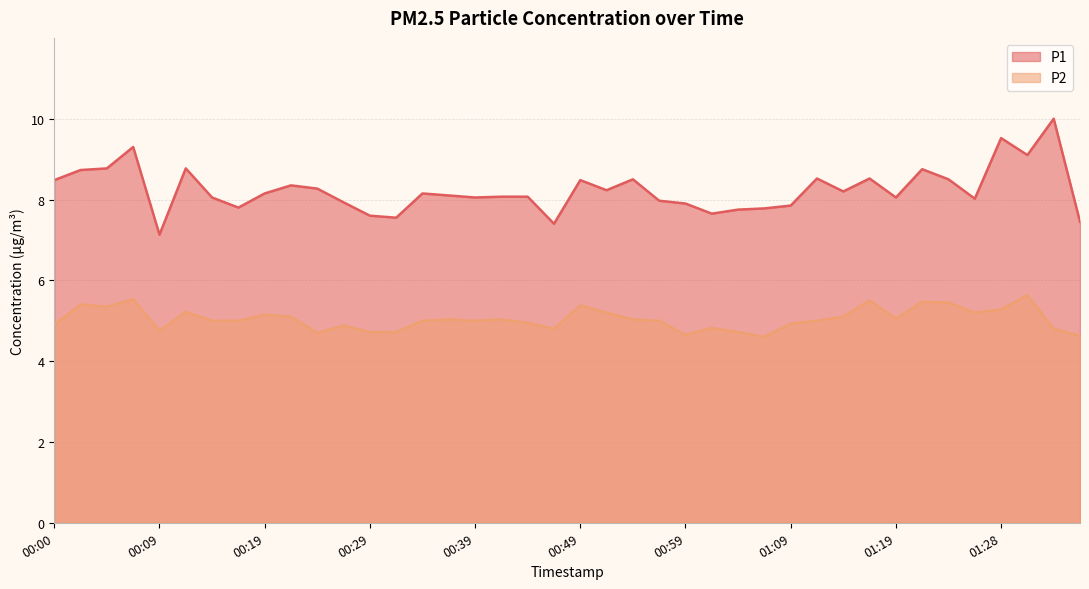

What are all the series names shown in the legend?

P1, P2